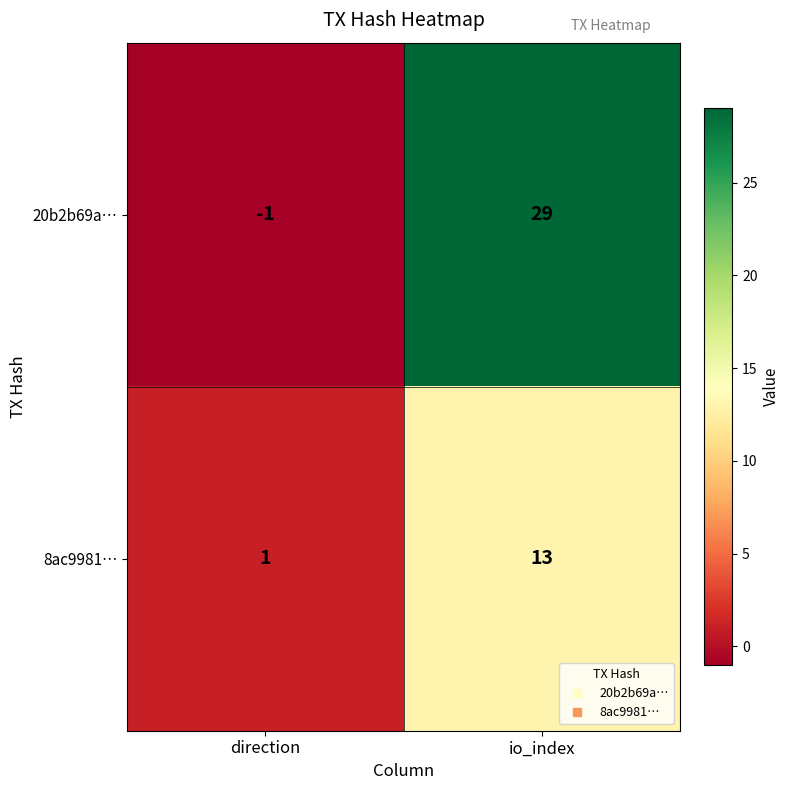

What is the difference between the 8ac9981… values at direction and io_index?

12